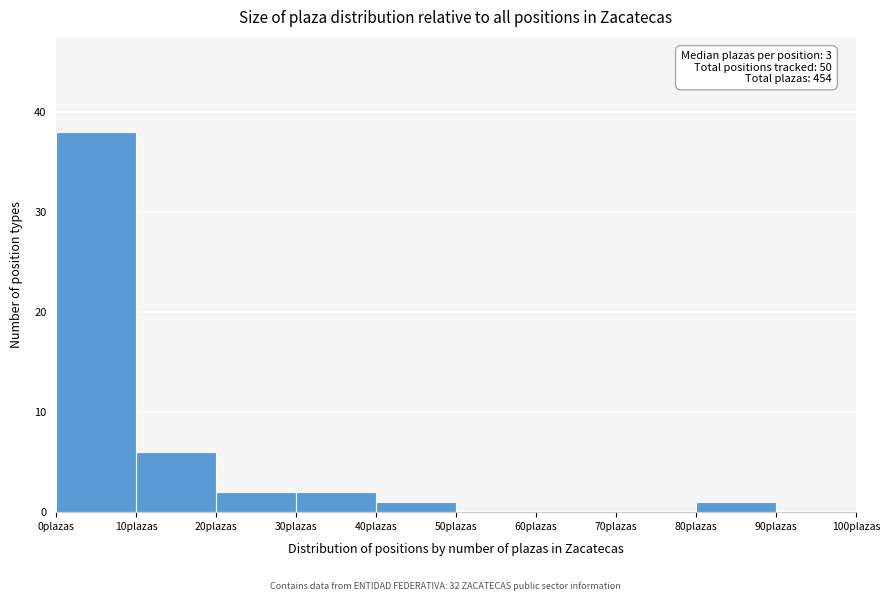

Which range on the x-axis has the tallest bar?

0 to 10